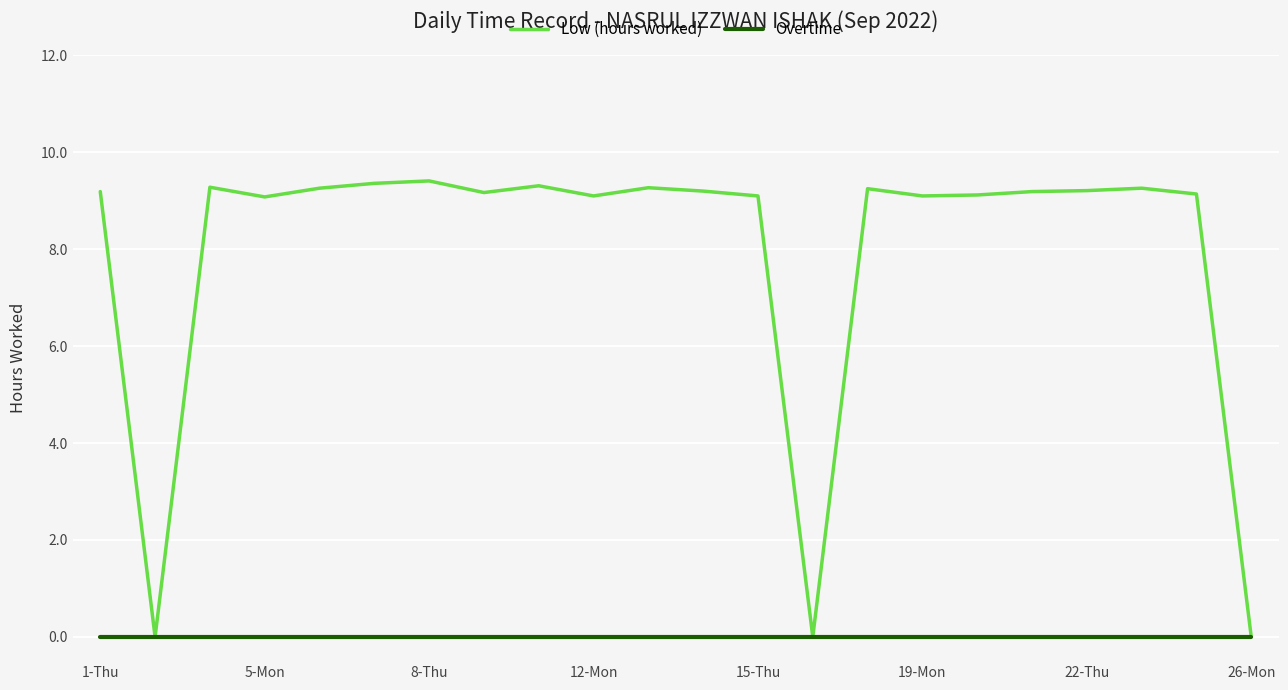

How many series are shown in this chart?

2